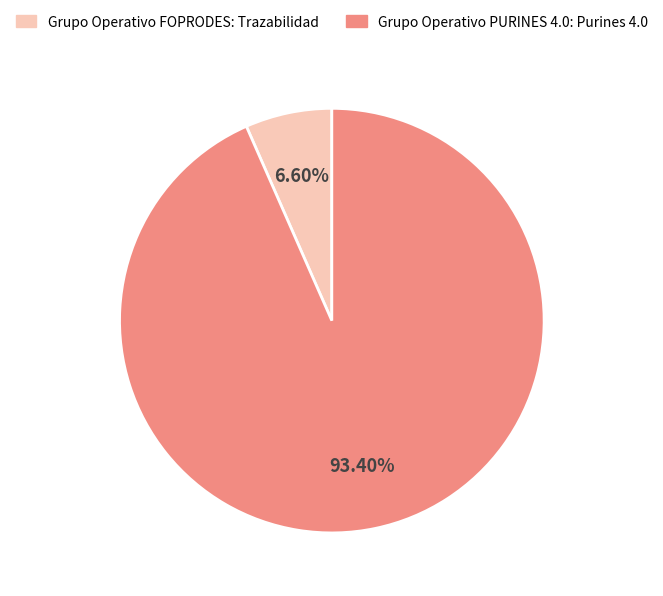

Which category has the biggest portion of the pie?

Grupo Operativo PURINES 4.0: Purines 4.0